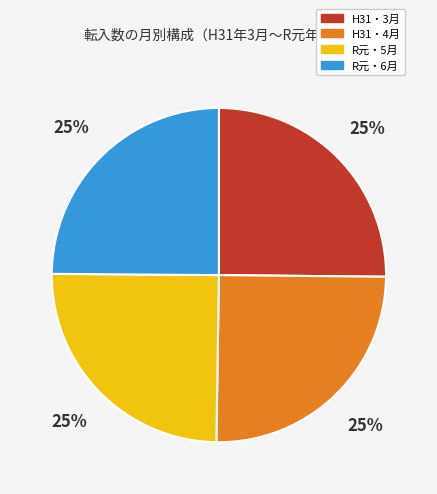

Is there any slice that represents more than half of the pie?

No